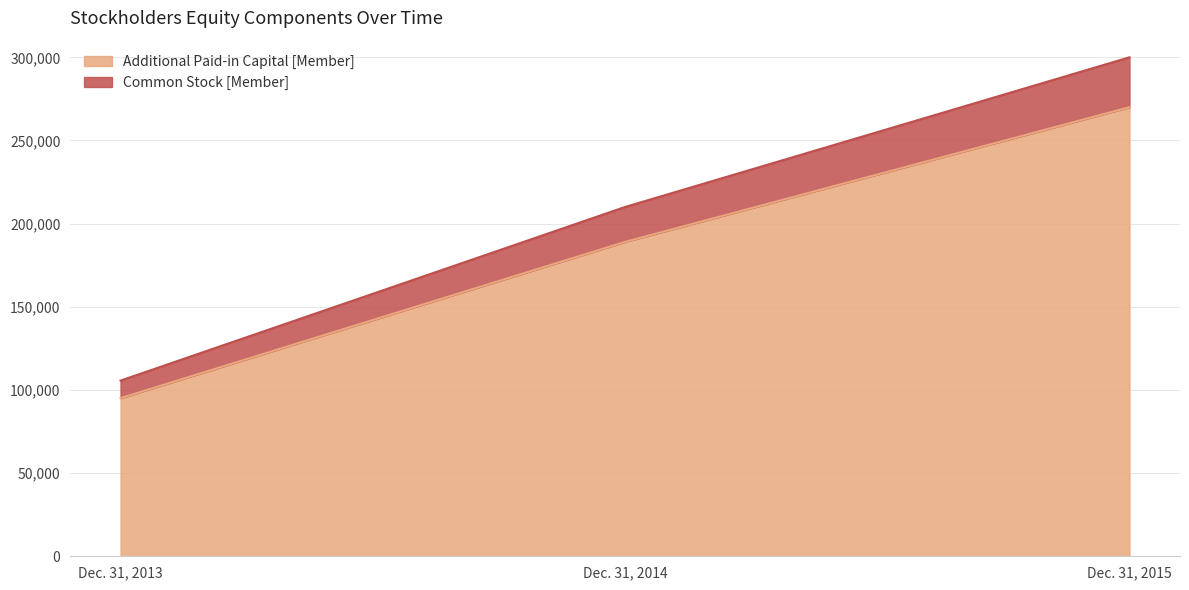

What is the sum of all Additional Paid-in Capital [Member] values?

554067